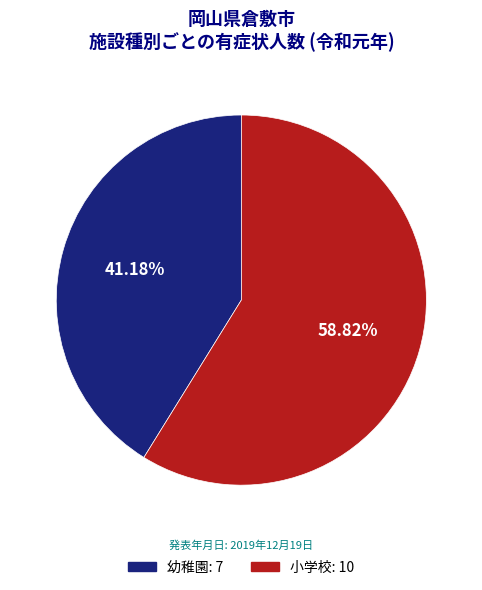

Is it true that 小学校 is 59% of the pie?

True